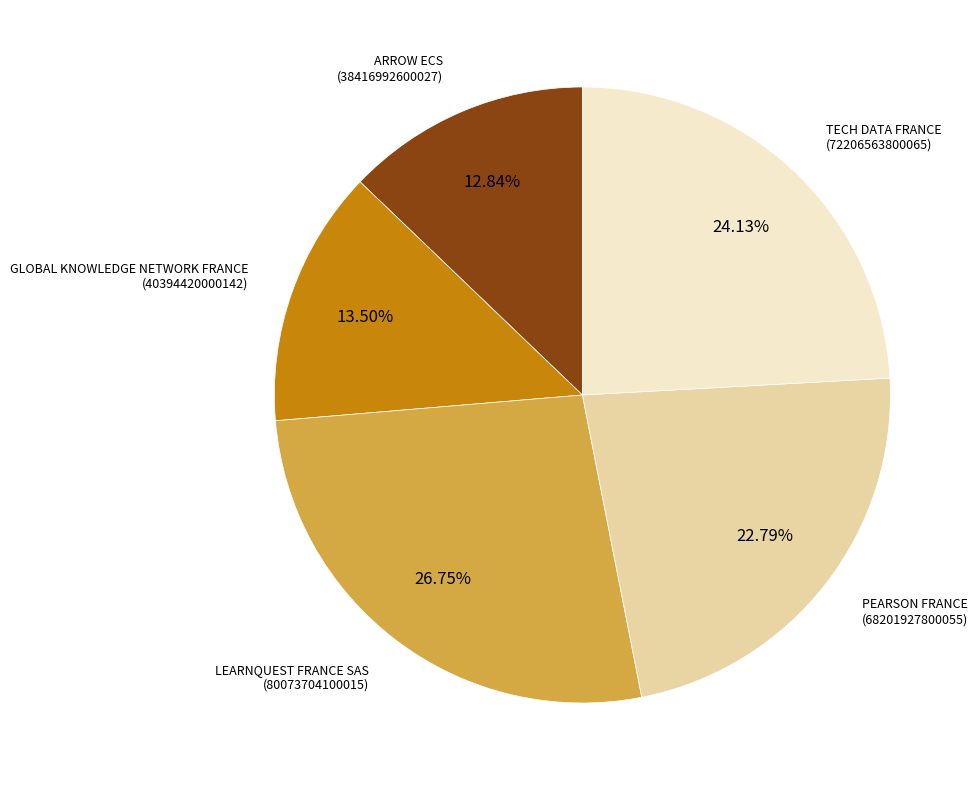

Combined, do GLOBAL KNOWLEDGE NETWORK FRANCE and LEARNQUEST FRANCE SAS account for over 50%?

No